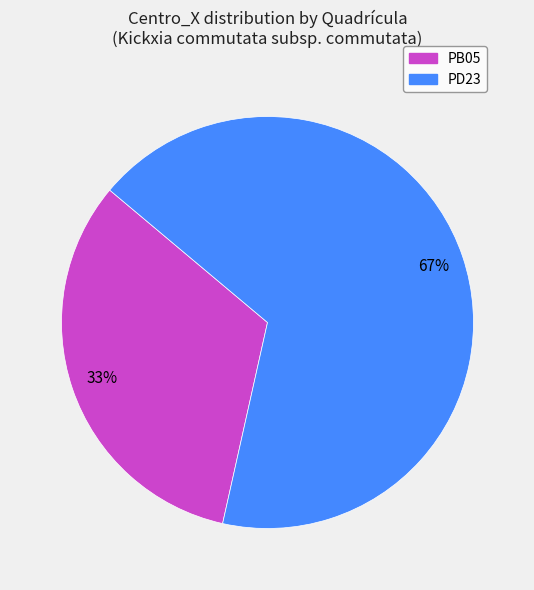

Which slice is the smallest?

PB05